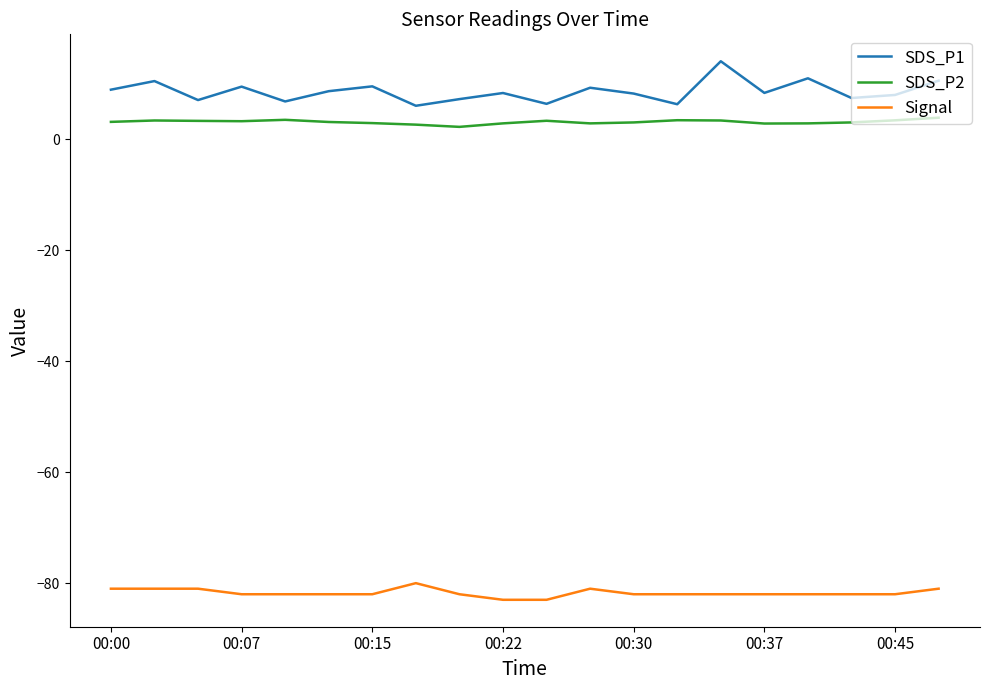

What is the highest value of the SDS_P1 series?

14.0